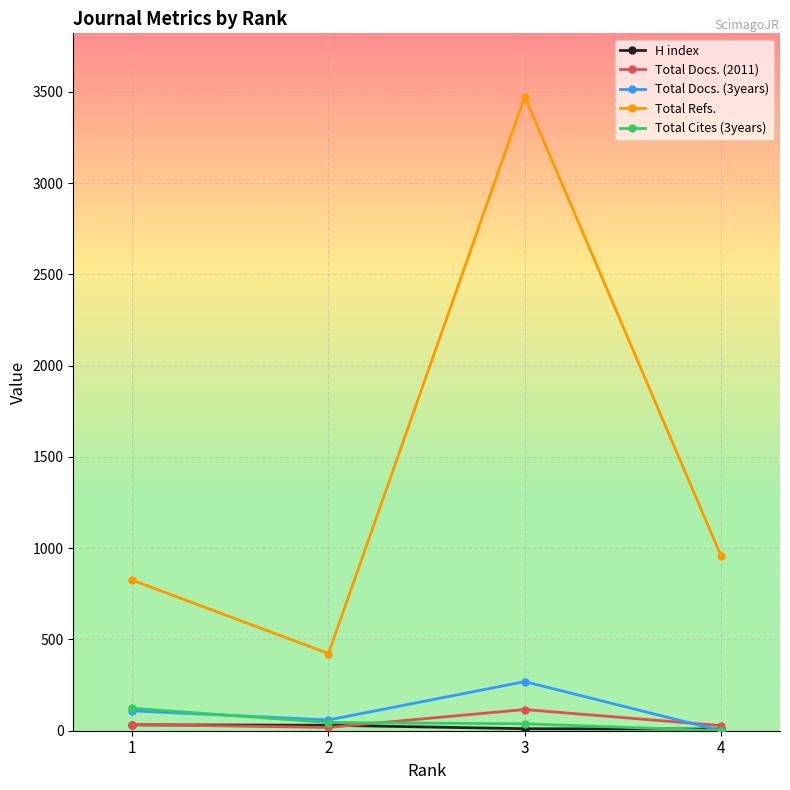

True or false: Total Refs. and Total Docs. (3years) cross at least once.

False